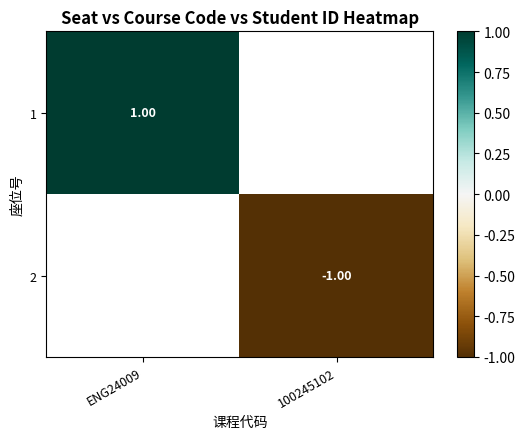

The 1 series shows 1.8 at ENG24009. True or false?

False